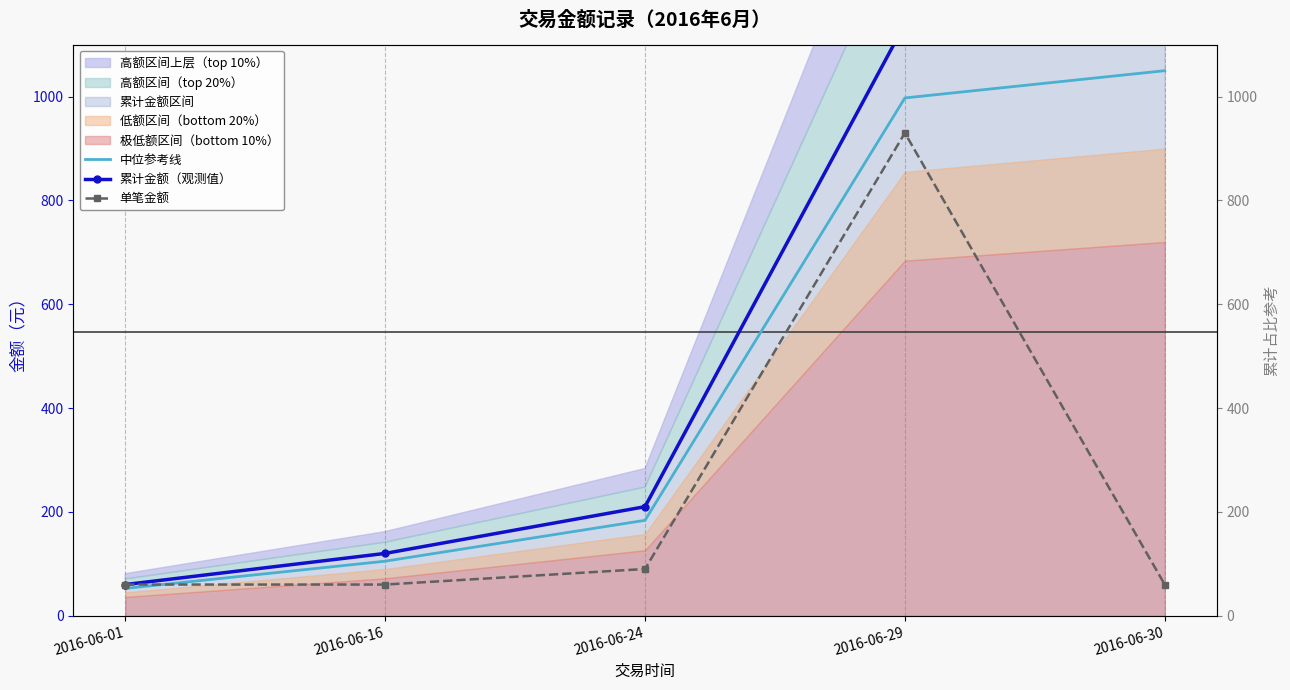

Where do 中位参考线 and 单笔金额 first cross each other?

2016-06-01 and 2016-06-16